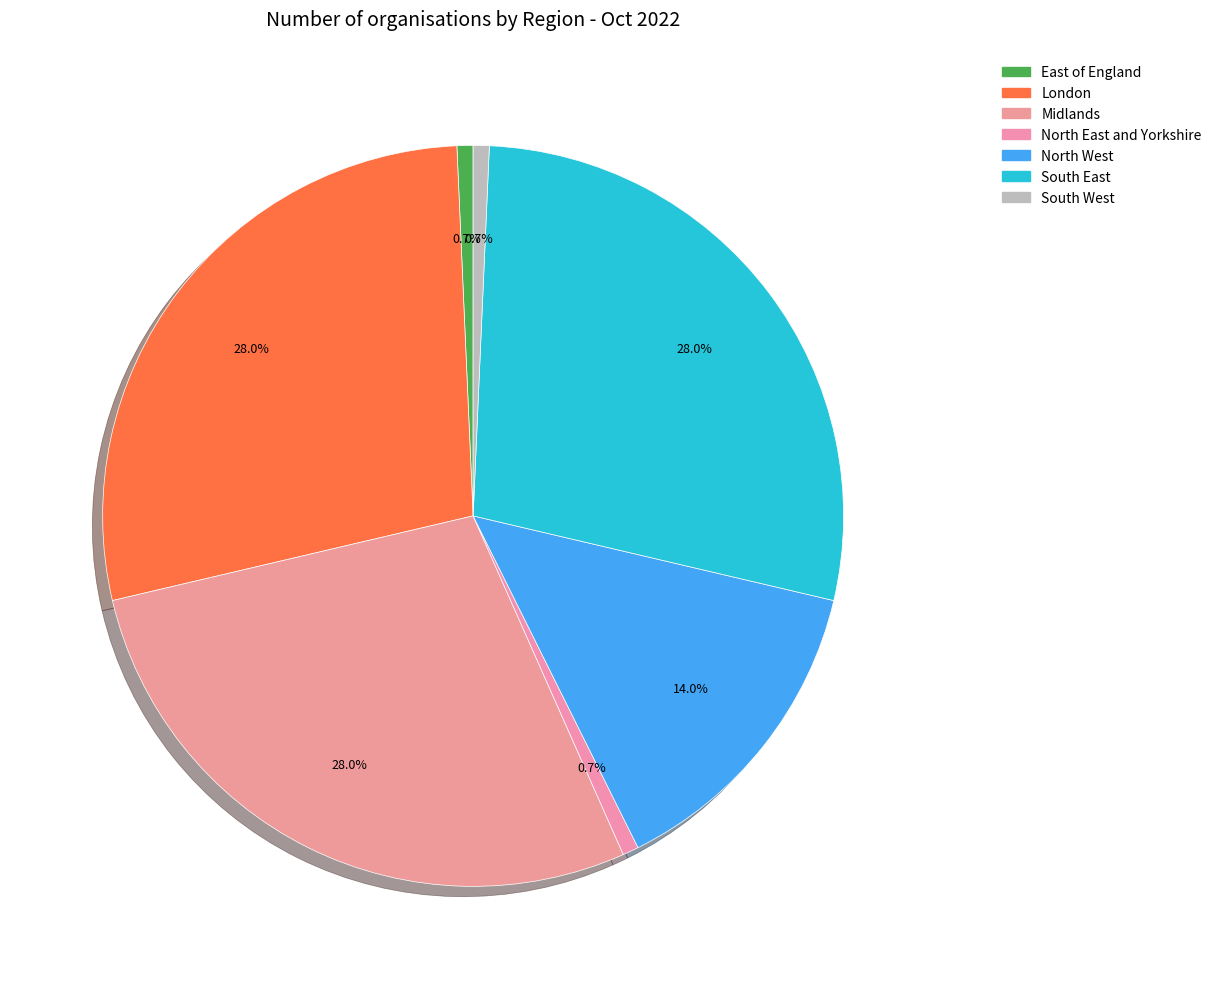

How many slices are in this pie chart?

7